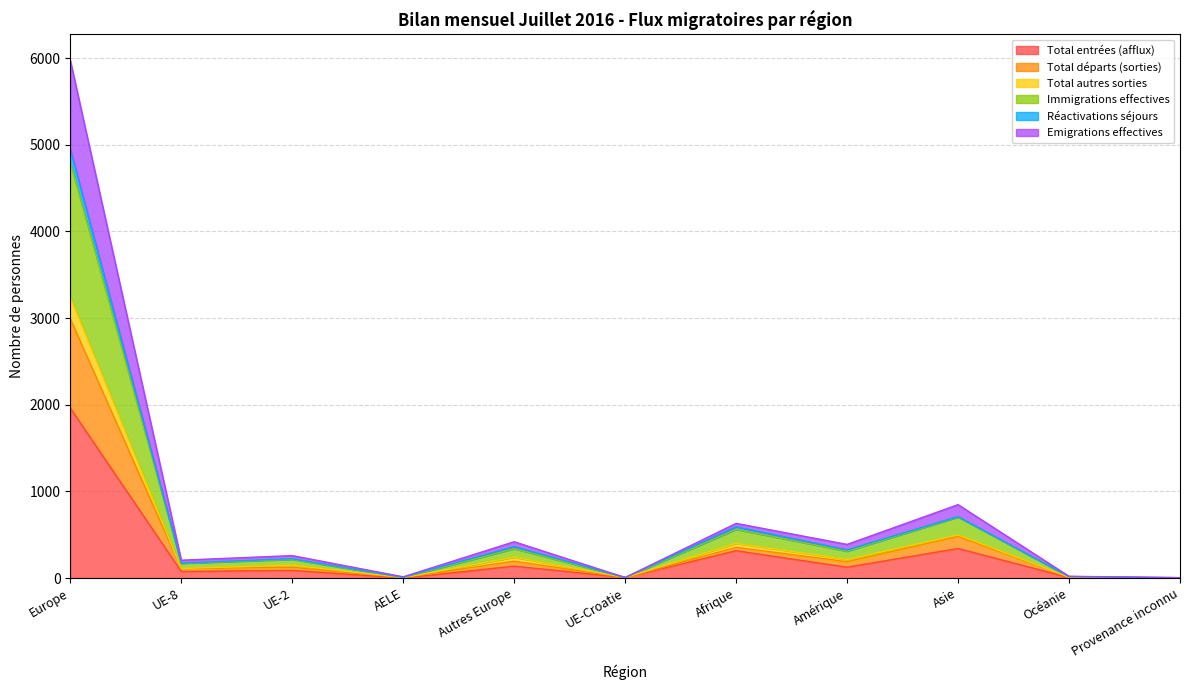

At which label does Total autres sorties reach its peak?

Europe